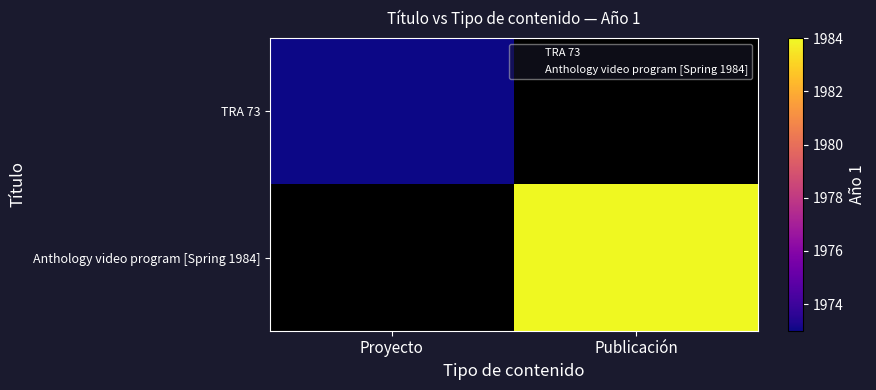

Which series has the largest range (max minus min)?

TRA 73